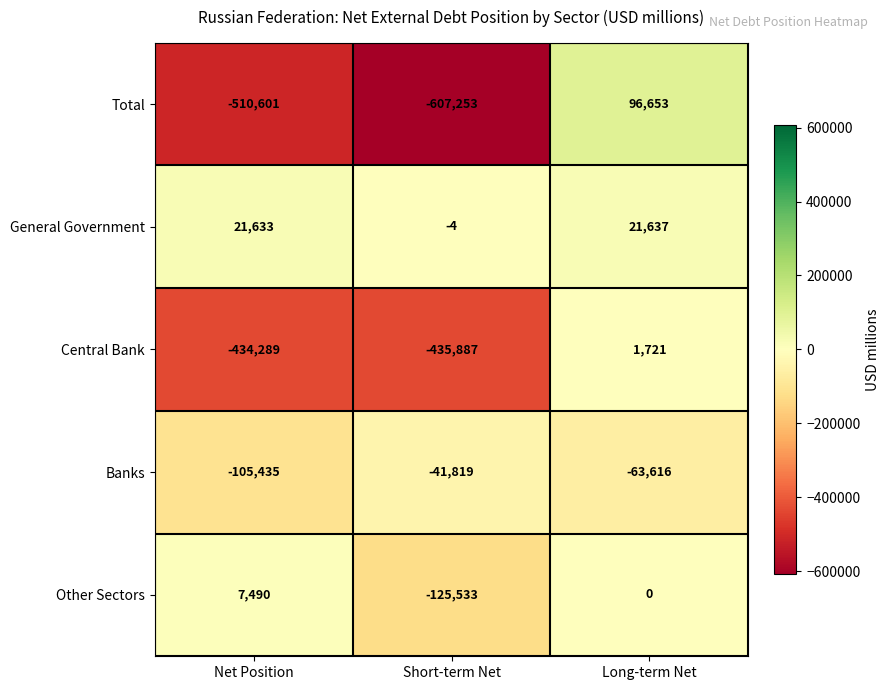

How many values in General Government are below zero?

1